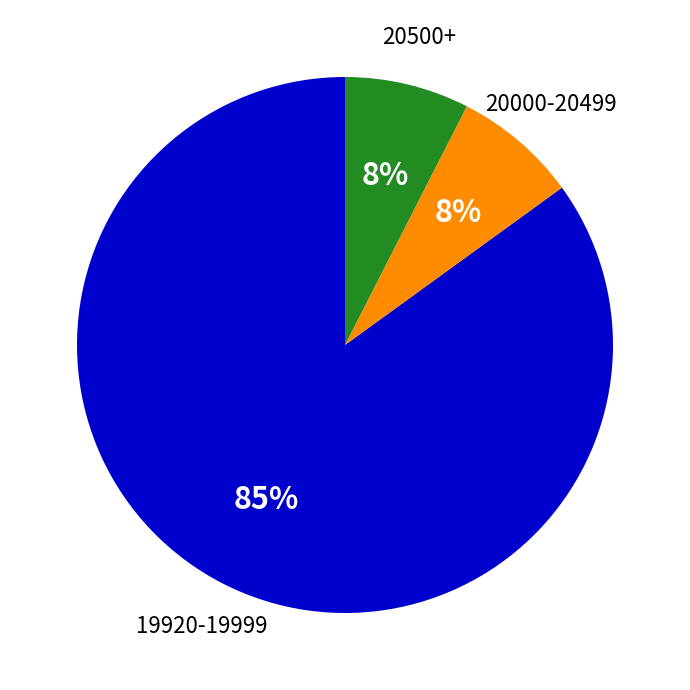

Combined, do 20500+ and 19920-19999 account for over 50%?

Yes